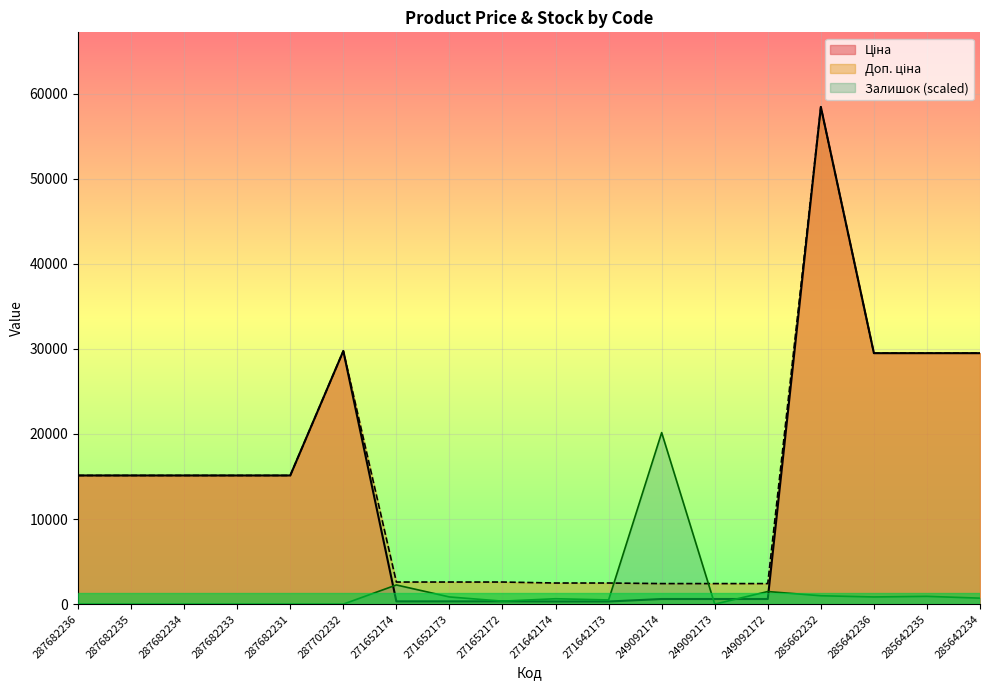

The value of Залишок at 287702232 is 0.0. True or false?

True